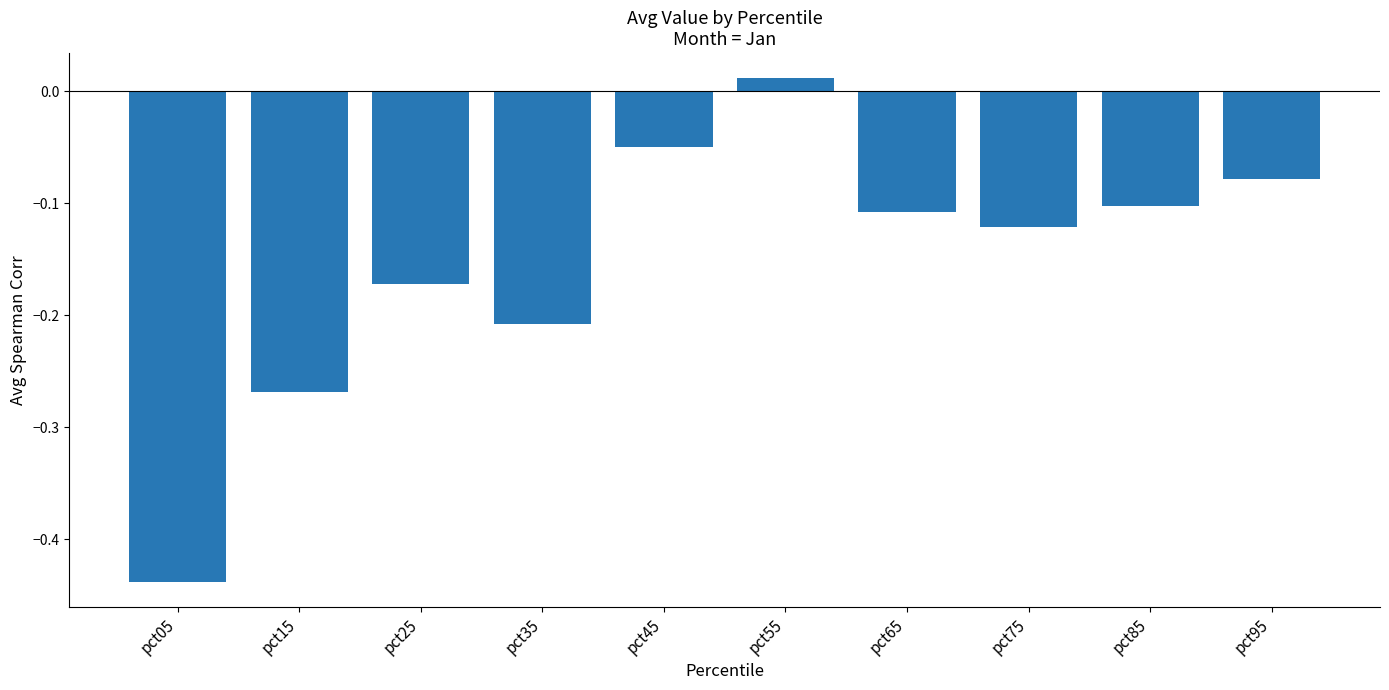

What is the difference between the second highest and minimum values?

0.4